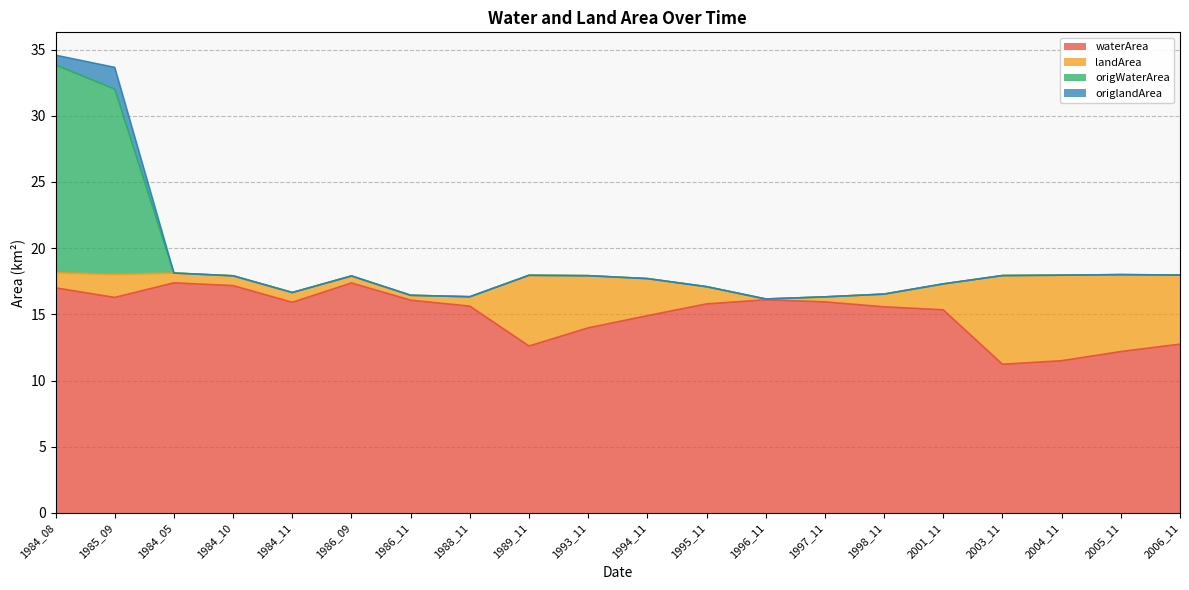

Which category has the highest value across all series?

1984_08